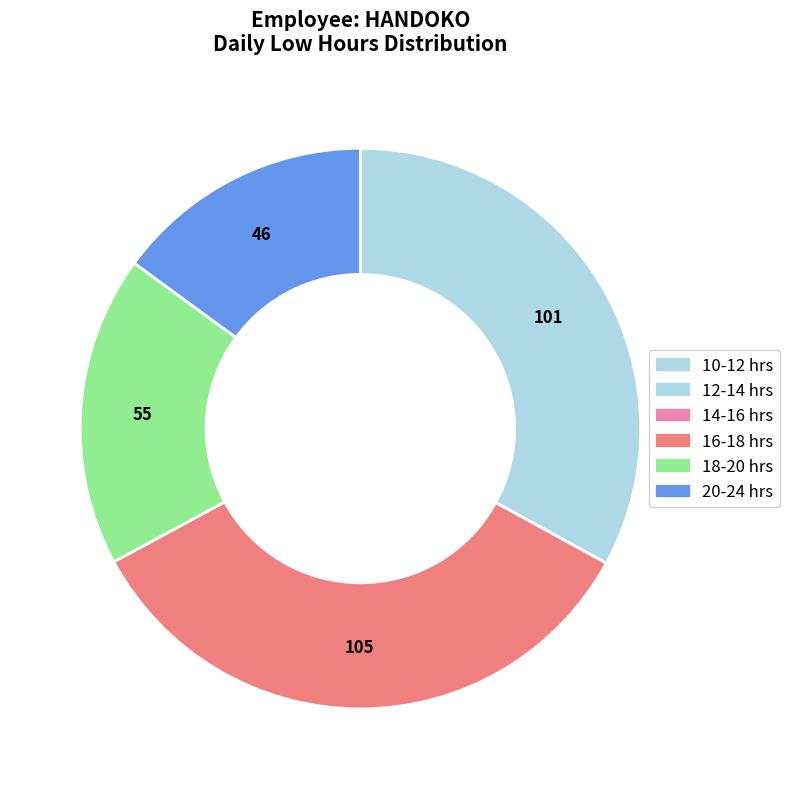

Does any single category account for the majority?

No